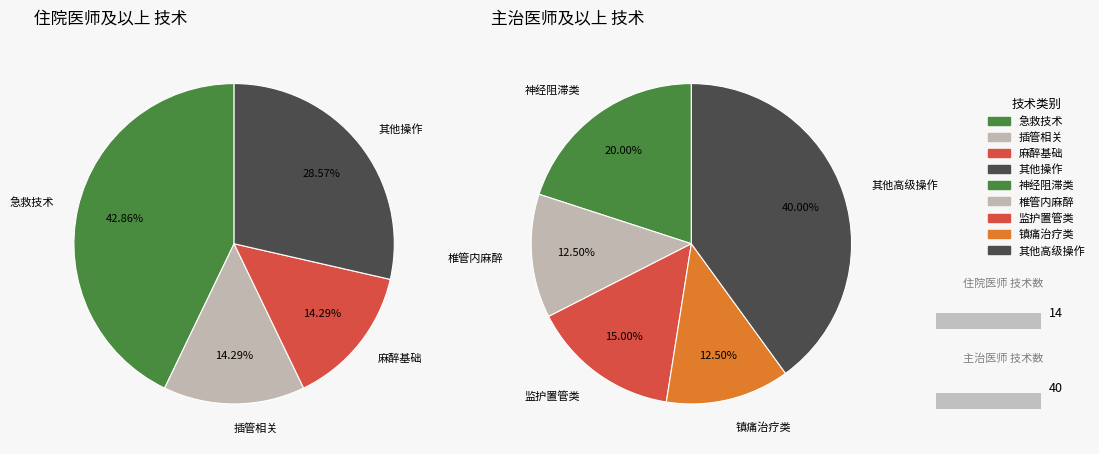

Rank the categories by value from lowest to highest.

住院医师及以上, 主治医师及以上